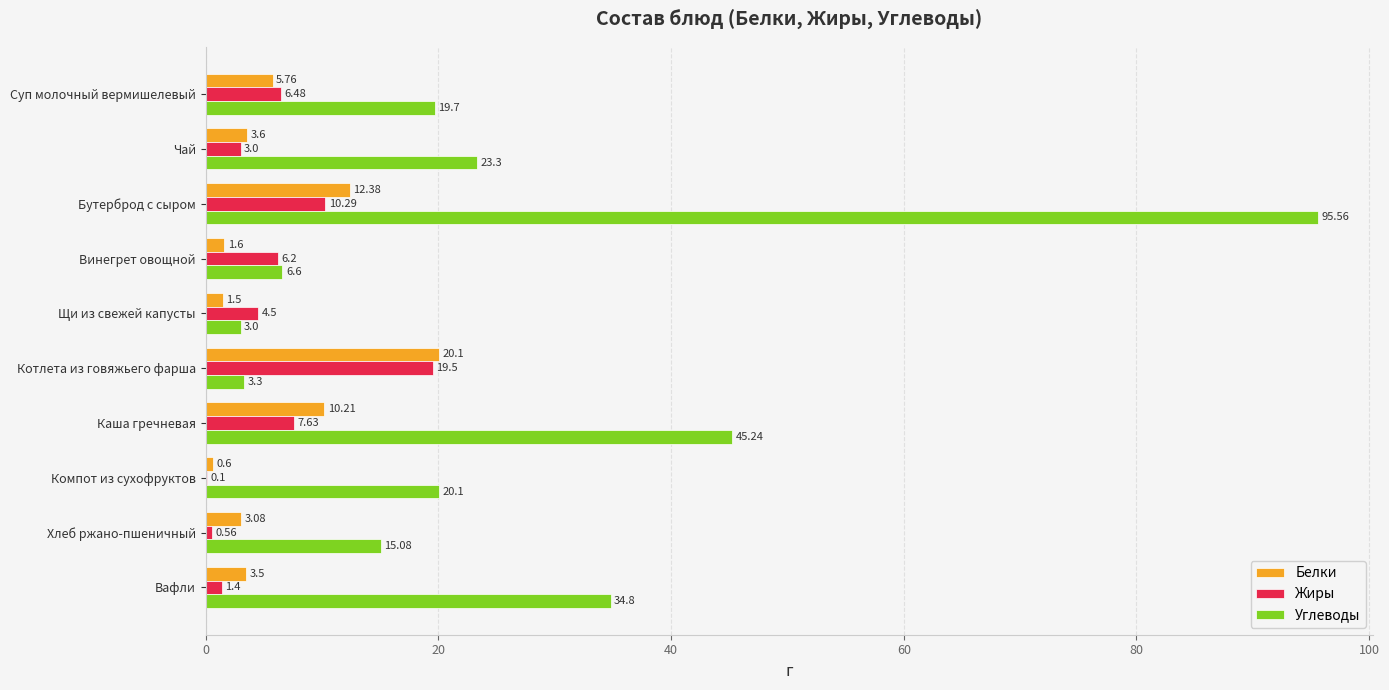

Which series has the largest range (max minus min)?

Углеводы